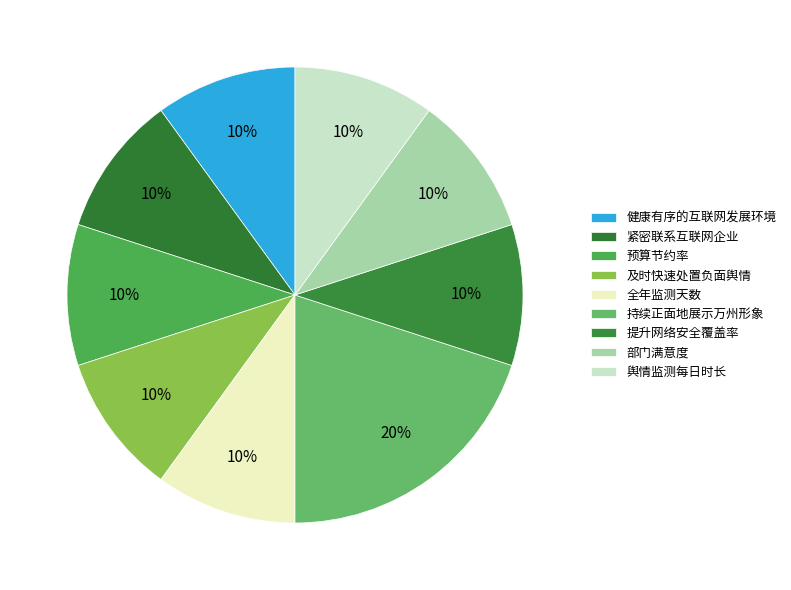

What percentage do 全年监测天数 and 部门满意度 together represent?

20.0%